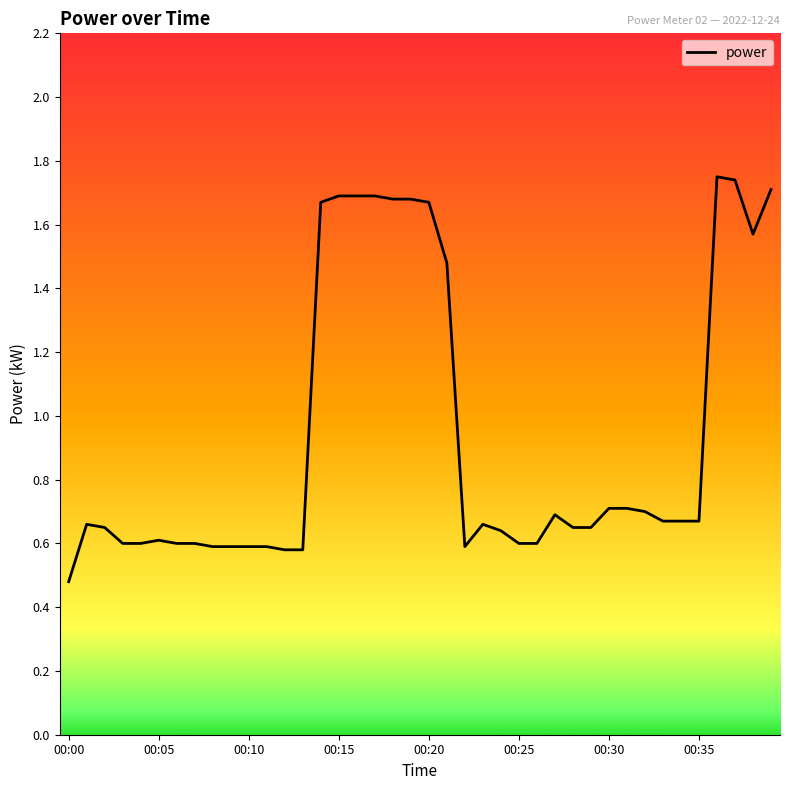

Is this an area chart (filled region under the line)?

No